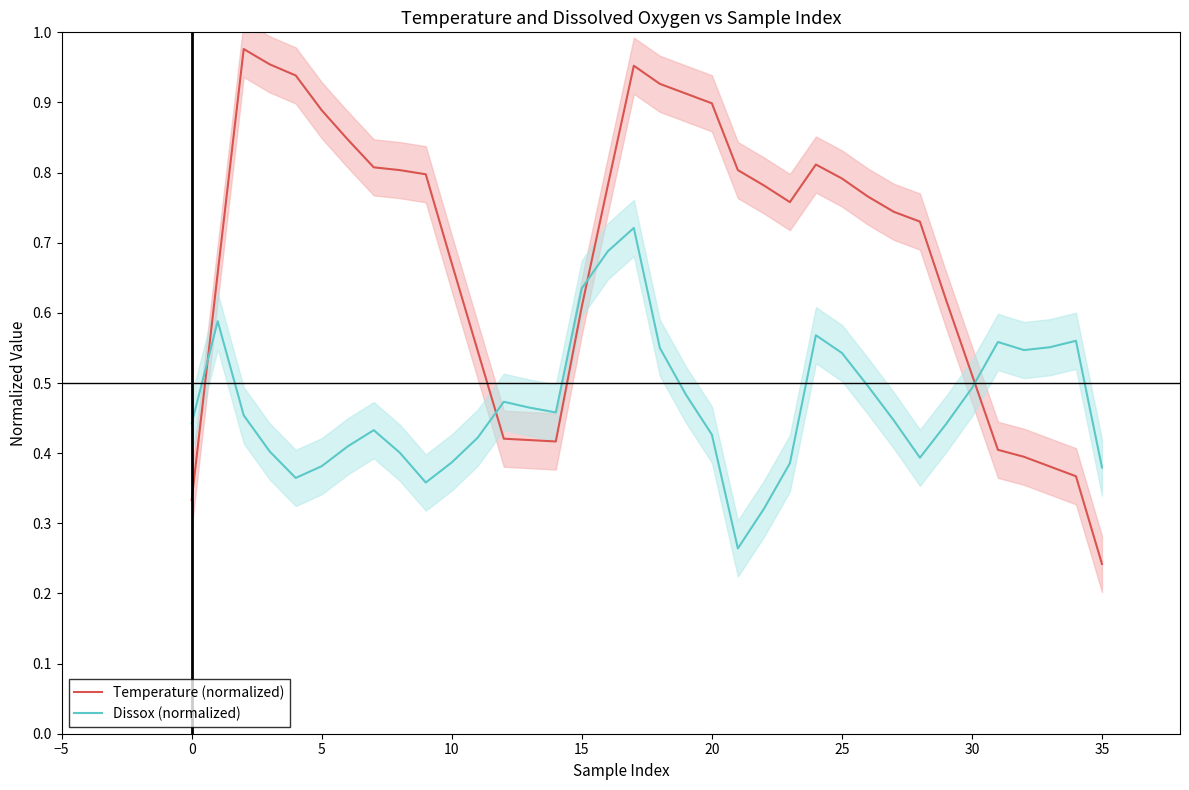

How many interior local peaks does the Dissox (normalized) series have?

7